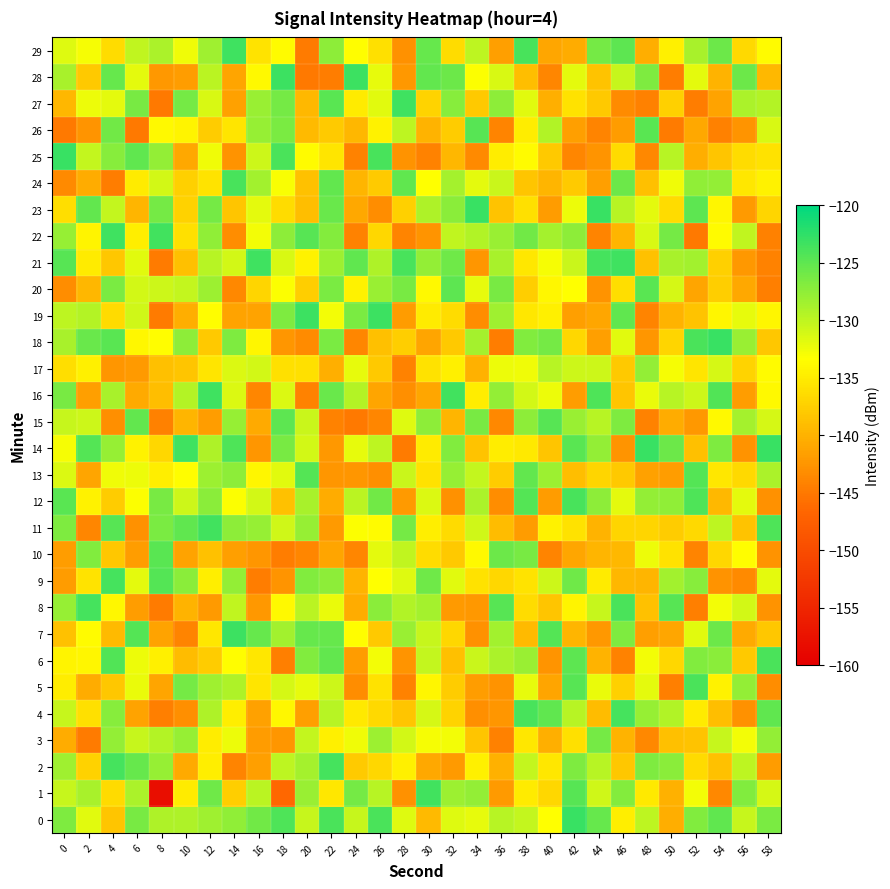

Reading right to left, transcribe all the data shown in this chart.

0: 58=-126.4	56=-130.4	54=-125.1	52=-126.8	50=-140.5	48=-129.9	46=-134.8	44=-125.4	42=-123.1	40=-133.3	38=-130.2	36=-129.6	34=-132.1	32=-131.6	30=-139.3	28=-131.6	26=-124.0	24=-130.3	22=-123.9	20=-130.4	18=-124.1	16=-126.1	14=-127.6	12=-128.4	10=-129.2	8=-129.2	6=-126.3	4=-138.3	2=-131.8	0=-126.7
1: 58=-131.1	56=-126.8	54=-143.6	52=-132.8	50=-140.0	48=-135.2	46=-126.9	44=-130.8	42=-124.6	40=-136.8	38=-135.1	36=-142.2	34=-127.7	32=-128.3	30=-123.5	28=-142.9	26=-129.7	24=-126.1	22=-135.3	20=-128.0	18=-146.5	16=-129.8	14=-137.5	12=-125.8	10=-135.1	8=-158.1	6=-129.1	4=-136.4	2=-128.8	0=-130.4
2: 58=-141.9	56=-130.0	54=-138.7	52=-136.5	50=-127.3	48=-126.7	46=-138.1	44=-129.6	42=-126.7	40=-135.4	38=-130.3	36=-140.0	34=-134.5	32=-142.1	30=-140.8	28=-134.7	26=-136.8	24=-137.8	22=-123.7	20=-128.6	18=-130.0	16=-141.6	14=-144.0	12=-134.7	10=-140.7	8=-127.9	6=-125.4	4=-123.6	2=-137.2	0=-128.3
3: 58=-127.8	56=-132.7	54=-130.4	52=-138.5	50=-138.8	48=-143.7	46=-139.9	44=-126.2	42=-136.0	40=-140.3	38=-135.4	36=-144.3	34=-138.3	32=-132.7	30=-132.8	28=-131.0	26=-128.2	24=-132.6	22=-134.6	20=-130.3	18=-142.5	16=-141.9	14=-132.5	12=-134.9	10=-127.8	8=-129.5	6=-130.4	4=-127.7	2=-144.8	0=-140.6
4: 58=-125.1	56=-142.9	54=-139.0	52=-135.1	50=-129.2	48=-127.9	46=-123.7	44=-139.2	42=-129.6	40=-125.0	38=-123.8	36=-142.4	34=-143.1	32=-137.0	30=-131.1	28=-138.4	26=-136.6	24=-135.2	22=-129.7	20=-141.6	18=-134.0	16=-141.5	14=-134.8	12=-129.1	10=-143.0	8=-144.5	6=-141.3	4=-127.1	2=-136.1	0=-130.4
5: 58=-143.2	56=-127.8	54=-134.4	52=-123.9	50=-144.5	48=-132.0	46=-137.4	44=-132.2	42=-124.6	40=-141.2	38=-132.1	36=-142.7	34=-141.8	32=-137.7	30=-134.1	28=-144.1	26=-135.9	24=-143.1	22=-130.7	20=-132.1	18=-131.2	16=-135.5	14=-129.2	12=-128.3	10=-126.2	8=-141.1	6=-132.3	4=-138.3	2=-140.5	0=-135.0
6: 58=-124.0	56=-138.0	54=-127.2	52=-126.7	50=-136.8	48=-132.8	46=-144.2	44=-139.9	42=-124.8	40=-142.6	38=-128.1	36=-129.0	34=-130.5	32=-138.8	30=-130.2	28=-142.6	26=-132.8	24=-141.9	22=-125.3	20=-126.8	18=-144.5	16=-135.3	14=-133.5	12=-137.7	10=-139.1	8=-134.6	6=-132.4	4=-124.4	2=-134.2	0=-134.3
7: 58=-138.2	56=-140.7	54=-125.8	52=-131.8	50=-141.1	48=-141.6	46=-126.7	44=-142.3	42=-139.7	40=-124.4	38=-139.2	36=-128.6	34=-142.9	32=-136.8	30=-130.4	28=-128.0	26=-138.0	24=-133.6	22=-125.3	20=-125.4	18=-128.5	16=-125.4	14=-123.2	12=-135.4	10=-144.0	8=-141.4	6=-124.4	4=-139.4	2=-133.7	0=-138.6
8: 58=-142.7	56=-131.1	54=-132.8	52=-144.5	50=-124.7	48=-138.7	46=-124.0	44=-130.4	42=-134.3	40=-138.4	38=-136.3	36=-124.6	34=-142.3	32=-142.1	30=-128.7	28=-129.3	26=-127.3	24=-140.6	22=-132.2	20=-129.7	18=-133.9	16=-142.3	14=-130.1	12=-142.1	10=-139.9	8=-144.7	6=-141.8	4=-134.0	2=-123.6	0=-127.9
9: 58=-131.9	56=-143.5	54=-142.7	52=-127.0	50=-128.6	48=-139.8	46=-139.5	44=-135.0	42=-125.9	40=-130.7	38=-135.6	36=-136.8	34=-135.9	32=-131.7	30=-125.9	28=-131.7	26=-133.3	24=-139.9	22=-127.5	20=-126.8	18=-142.6	16=-144.6	14=-127.7	12=-134.7	10=-127.3	8=-124.5	6=-131.9	4=-123.7	2=-135.8	0=-141.9
10: 58=-142.8	56=-133.5	54=-136.8	52=-143.9	50=-135.8	48=-132.4	46=-139.5	44=-139.8	42=-141.0	40=-144.0	38=-126.3	36=-125.7	34=-133.9	32=-138.0	30=-136.3	28=-130.0	26=-132.0	24=-143.8	22=-141.2	20=-143.8	18=-144.5	16=-142.5	14=-141.6	12=-138.7	10=-141.4	8=-124.7	6=-141.8	4=-138.2	2=-126.9	0=-141.8
11: 58=-124.1	56=-138.5	54=-129.9	52=-136.7	50=-137.8	48=-136.9	46=-136.9	44=-139.9	42=-135.8	40=-134.5	38=-141.9	36=-139.1	34=-130.9	32=-136.5	30=-134.8	28=-126.1	26=-133.7	24=-133.2	22=-142.0	20=-127.9	18=-130.9	16=-127.9	14=-127.4	12=-123.4	10=-125.1	8=-126.4	6=-142.8	4=-124.7	2=-143.9	0=-126.7
12: 58=-142.9	56=-132.0	54=-139.4	52=-124.2	50=-127.5	48=-127.8	46=-131.9	44=-127.4	42=-123.9	40=-142.0	38=-124.4	36=-143.1	34=-129.0	32=-142.9	30=-131.5	28=-142.1	26=-126.1	24=-129.7	22=-140.5	20=-128.8	18=-138.7	16=-131.1	14=-133.3	12=-127.3	10=-130.6	8=-126.3	6=-133.2	4=-137.8	2=-134.4	0=-124.8
13: 58=-128.9	56=-136.6	54=-135.4	52=-124.4	50=-141.7	48=-141.5	46=-138.1	44=-137.0	42=-139.0	40=-128.2	38=-125.2	36=-137.7	34=-130.2	32=-128.0	30=-135.8	28=-130.5	26=-143.1	24=-142.4	22=-142.4	20=-124.5	18=-131.8	16=-134.2	14=-127.4	12=-128.2	10=-133.5	8=-134.7	6=-132.4	4=-132.6	2=-141.2	0=-131.4
14: 58=-123.0	56=-142.7	54=-126.6	52=-138.8	50=-125.7	48=-123.1	46=-142.6	44=-127.8	42=-124.8	40=-138.4	38=-135.3	36=-134.9	34=-138.5	32=-126.8	30=-135.0	28=-144.7	26=-129.9	24=-132.1	22=-142.3	20=-131.0	18=-126.3	16=-142.4	14=-124.1	12=-129.2	10=-123.3	8=-136.7	6=-134.5	4=-127.8	2=-124.4	0=-132.8
15: 58=-131.1	56=-128.6	54=-133.9	52=-142.3	50=-140.6	48=-144.1	46=-126.6	44=-129.6	42=-128.0	40=-124.6	38=-127.4	36=-143.7	34=-126.3	32=-139.8	30=-127.4	28=-131.7	26=-143.9	24=-144.9	22=-144.2	20=-130.6	18=-125.0	16=-140.6	14=-127.9	12=-141.9	10=-139.7	8=-144.4	6=-125.3	4=-143.0	2=-130.7	0=-130.4
16: 58=-133.8	56=-141.7	54=-124.3	52=-130.7	50=-129.6	48=-132.3	46=-138.4	44=-124.2	42=-141.8	40=-132.4	38=-131.0	36=-127.8	34=-134.9	32=-123.4	30=-141.0	28=-143.0	26=-141.2	24=-129.4	22=-125.5	20=-144.1	18=-131.4	16=-143.8	14=-131.5	12=-123.4	10=-129.4	8=-139.0	6=-140.8	4=-128.8	2=-141.6	0=-126.3
17: 58=-133.7	56=-137.1	54=-131.2	52=-135.5	50=-132.9	48=-127.7	46=-138.0	44=-130.6	42=-130.7	40=-129.6	38=-132.6	36=-132.4	34=-140.0	32=-134.6	30=-135.8	28=-144.2	26=-138.0	24=-132.1	22=-140.2	20=-136.0	18=-135.9	16=-131.0	14=-131.6	12=-135.6	10=-138.3	8=-138.9	6=-142.0	4=-142.4	2=-134.6	0=-136.1
18: 58=-138.2	56=-128.0	54=-123.1	52=-123.9	50=-137.0	48=-142.4	46=-131.8	44=-141.6	42=-136.8	40=-126.2	38=-126.8	36=-144.7	34=-128.7	32=-138.1	30=-141.2	28=-137.6	26=-138.8	24=-143.8	22=-126.5	20=-143.4	18=-142.5	16=-134.1	14=-126.6	12=-138.1	10=-127.4	8=-133.6	6=-133.9	4=-124.7	2=-125.5	0=-128.8
19: 58=-134.1	56=-132.1	54=-134.2	52=-138.6	50=-139.9	48=-144.0	46=-125.0	44=-141.0	42=-141.7	40=-134.7	38=-135.5	36=-128.4	34=-143.2	32=-136.4	30=-135.1	28=-141.9	26=-123.2	24=-126.5	22=-132.8	20=-123.2	18=-126.6	16=-141.4	14=-141.4	12=-133.4	10=-140.4	8=-144.8	6=-130.9	4=-136.5	2=-129.5	0=-129.9
20: 58=-144.5	56=-140.8	54=-137.5	52=-141.1	50=-131.1	48=-124.8	46=-136.2	44=-142.7	42=-133.3	40=-134.0	38=-137.5	36=-126.3	34=-132.1	32=-125.0	30=-133.9	28=-126.3	26=-128.1	24=-134.4	22=-126.4	20=-137.6	18=-133.1	16=-136.9	14=-143.7	12=-128.2	10=-130.3	8=-130.7	6=-131.0	4=-126.4	2=-139.6	0=-143.1
21: 58=-144.1	56=-142.3	54=-137.4	52=-128.5	50=-128.9	48=-138.7	46=-123.3	44=-123.7	42=-130.6	40=-132.8	38=-135.3	36=-128.9	34=-142.5	32=-125.9	30=-127.8	28=-123.8	26=-129.1	24=-125.1	22=-128.2	20=-134.5	18=-131.4	16=-123.4	14=-131.1	12=-129.5	10=-138.9	8=-144.8	6=-131.8	4=-138.2	2=-135.1	0=-124.6
22: 58=-144.3	56=-130.1	54=-133.7	52=-144.9	50=-126.1	48=-131.3	46=-139.8	44=-143.9	42=-127.4	40=-128.7	38=-126.0	36=-128.0	34=-129.3	32=-130.1	30=-142.6	28=-143.9	26=-136.8	24=-144.2	22=-126.9	20=-124.7	18=-127.4	16=-132.8	14=-143.1	12=-127.5	10=-135.9	8=-123.5	6=-134.8	4=-123.3	2=-134.2	0=-127.9
23: 58=-137.0	56=-142.0	54=-134.1	52=-124.9	50=-136.4	48=-131.9	46=-129.6	44=-123.1	42=-132.4	40=-142.0	38=-136.0	36=-138.5	34=-123.0	32=-127.2	30=-129.2	28=-137.5	26=-143.1	24=-140.9	22=-125.5	20=-139.0	18=-136.3	16=-132.0	14=-138.4	12=-126.2	10=-137.3	8=-126.2	6=-139.8	4=-130.2	2=-125.3	0=-136.2
24: 58=-134.5	56=-135.4	54=-127.8	52=-127.6	50=-132.6	48=-138.8	46=-125.8	44=-141.6	42=-137.9	40=-139.7	38=-138.4	36=-130.6	34=-132.0	32=-128.7	30=-133.4	28=-125.0	26=-137.8	24=-139.8	22=-125.3	20=-138.7	18=-133.1	16=-128.5	14=-123.9	12=-135.8	10=-137.4	8=-131.0	6=-135.0	4=-144.6	2=-140.6	0=-143.5
25: 58=-135.8	56=-136.3	54=-138.4	52=-140.4	50=-129.6	48=-143.7	46=-136.5	44=-142.5	42=-143.9	40=-138.1	38=-133.6	36=-135.0	34=-143.6	32=-139.6	30=-144.1	28=-142.7	26=-123.9	24=-144.2	22=-135.5	20=-133.7	18=-124.0	16=-130.6	14=-142.8	12=-132.6	10=-140.9	8=-127.7	6=-125.1	4=-127.1	2=-130.2	0=-123.1
26: 58=-131.4	56=-142.6	54=-144.3	52=-140.9	50=-144.8	48=-124.8	46=-142.0	44=-144.0	42=-141.7	40=-129.3	38=-134.9	36=-143.9	34=-124.5	32=-137.7	30=-140.0	28=-130.0	26=-134.4	24=-139.7	22=-137.9	20=-139.3	18=-126.5	16=-127.8	14=-135.5	12=-137.7	10=-134.2	8=-133.8	6=-145.0	4=-126.0	2=-142.5	0=-145.0
27: 58=-129.4	56=-129.0	54=-141.4	52=-144.6	50=-137.4	48=-144.3	46=-143.3	44=-138.0	42=-135.9	40=-140.2	38=-131.8	36=-127.4	34=-138.0	32=-127.1	30=-137.0	28=-123.3	26=-131.7	24=-135.0	22=-124.8	20=-139.4	18=-126.2	16=-128.0	14=-141.4	12=-131.4	10=-126.2	8=-144.9	6=-126.3	4=-132.0	2=-132.5	0=-139.7
28: 58=-139.4	56=-125.8	54=-139.9	52=-131.9	50=-144.6	48=-126.6	46=-130.4	44=-138.5	42=-131.9	40=-143.9	38=-139.0	36=-131.3	34=-133.2	32=-125.6	30=-125.3	28=-142.2	26=-132.1	24=-123.2	22=-144.6	20=-144.9	18=-123.2	16=-133.8	14=-141.2	12=-129.8	10=-141.8	8=-142.2	6=-131.9	4=-125.4	2=-138.0	0=-128.8
29: 58=-133.6	56=-136.7	54=-125.7	52=-128.9	50=-134.7	48=-140.3	46=-124.9	44=-126.1	42=-140.6	40=-141.1	38=-123.8	36=-141.7	34=-130.0	32=-136.3	30=-125.4	28=-142.9	26=-136.0	24=-133.6	22=-127.5	20=-144.7	18=-133.7	16=-135.8	14=-123.4	12=-128.3	10=-132.5	8=-129.0	6=-130.1	4=-136.3	2=-132.8	0=-131.6